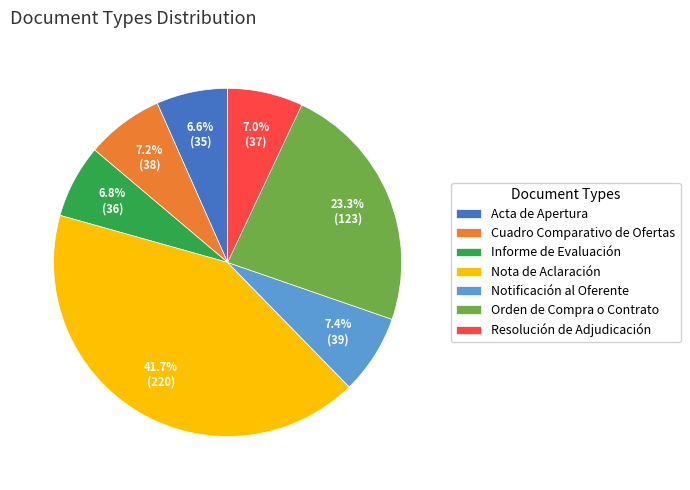

Which slice is the largest?

Nota de Aclaración